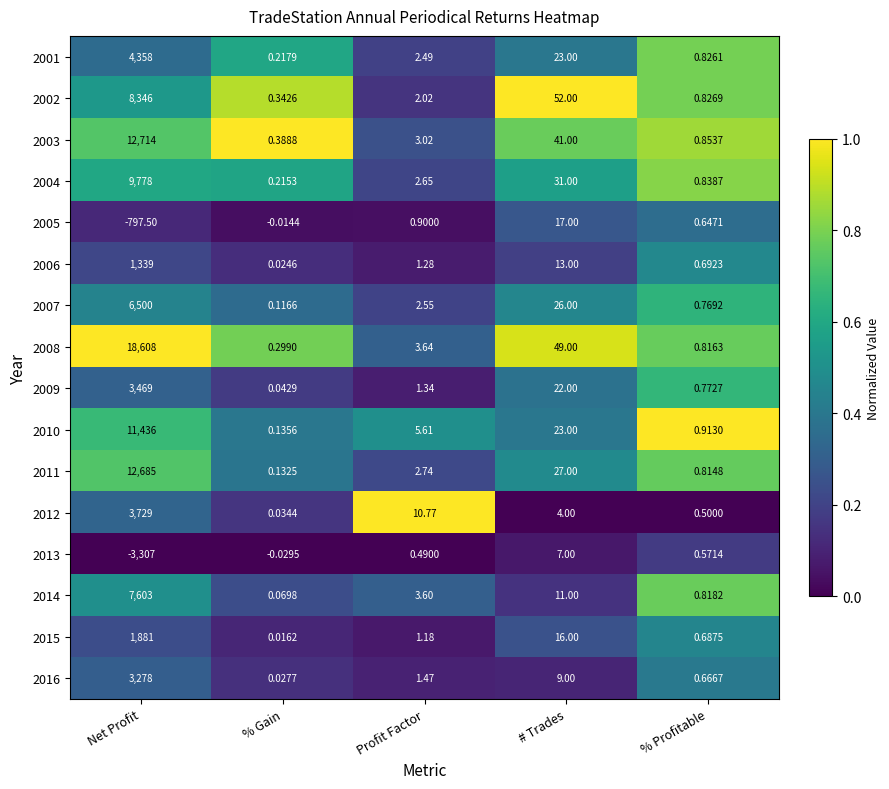

List the labels in order of 2002 value, largest first.

Net Profit, # Trades, Profit Factor, % Profitable, % Gain